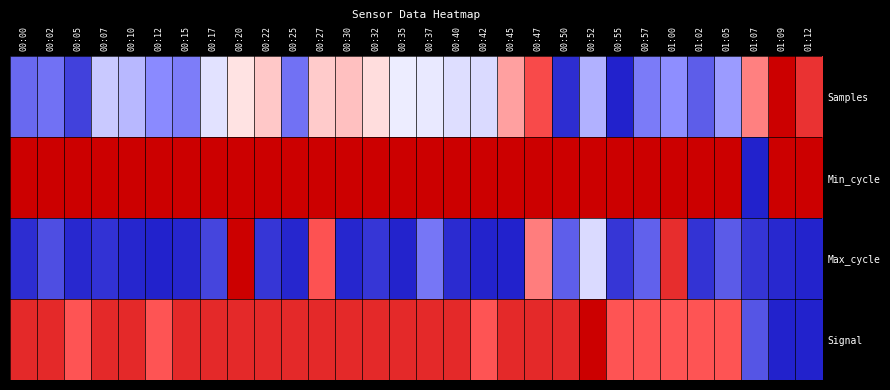

Reading left to right, extract all data points from this chart.

Samples: 00:00=0.2	00:02=0.2	00:05=0.1	00:07=0.4	00:10=0.4	00:12=0.3	00:15=0.2	00:17=0.4	00:20=0.5	00:22=0.6	00:25=0.2	00:27=0.6	00:30=0.6	00:32=0.5	00:35=0.5	00:37=0.5	00:40=0.4	00:42=0.4	00:45=0.6	00:47=0.8	00:50=0.0	00:52=0.3	00:55=0.0	00:57=0.2	01:00=0.3	01:02=0.1	01:05=0.3	01:07=0.7	01:09=1.0	01:12=0.8
Min_cycle: 00:00=1.0	00:02=1.0	00:05=1.0	00:07=1.0	00:10=1.0	00:12=1.0	00:15=1.0	00:17=1.0	00:20=1.0	00:22=1.0	00:25=1.0	00:27=1.0	00:30=1.0	00:32=1.0	00:35=1.0	00:37=1.0	00:40=1.0	00:42=1.0	00:45=1.0	00:47=1.0	00:50=1.0	00:52=1.0	00:55=1.0	00:57=1.0	01:00=1.0	01:02=1.0	01:05=1.0	01:07=0.0	01:09=1.0	01:12=1.0
Max_cycle: 00:00=0.0	00:02=0.1	00:05=0.0	00:07=0.0	00:10=0.0	00:12=0.0	00:15=0.0	00:17=0.1	00:20=1.0	00:22=0.1	00:25=0.0	00:27=0.8	00:30=0.0	00:32=0.1	00:35=0.0	00:37=0.2	00:40=0.0	00:42=0.0	00:45=0.0	00:47=0.7	00:50=0.1	00:52=0.4	00:55=0.1	00:57=0.2	01:00=0.9	01:02=0.0	01:05=0.1	01:07=0.0	01:09=0.0	01:12=0.0
Signal: 00:00=0.9	00:02=0.9	00:05=0.8	00:07=0.9	00:10=0.9	00:12=0.8	00:15=0.9	00:17=0.9	00:20=0.9	00:22=0.9	00:25=0.9	00:27=0.9	00:30=0.9	00:32=0.9	00:35=0.9	00:37=0.9	00:40=0.9	00:42=0.8	00:45=0.9	00:47=0.9	00:50=0.9	00:52=1.0	00:55=0.8	00:57=0.8	01:00=0.8	01:02=0.8	01:05=0.8	01:07=0.1	01:09=0.0	01:12=0.0